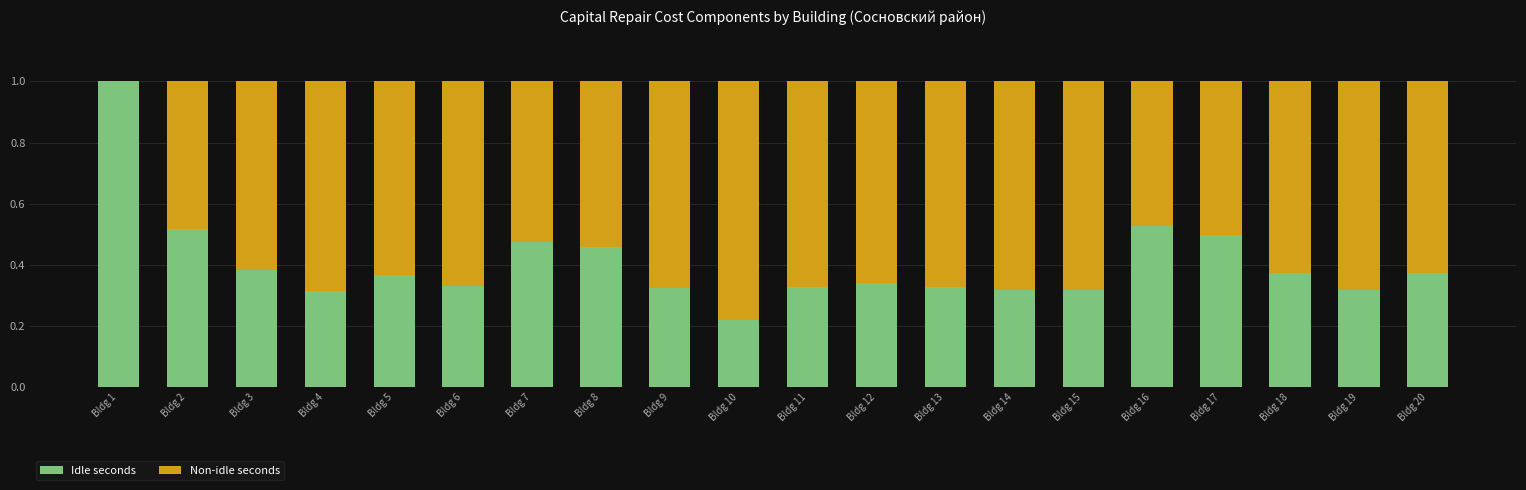

What are all the series names shown in the legend?

Idle seconds, Non-idle seconds